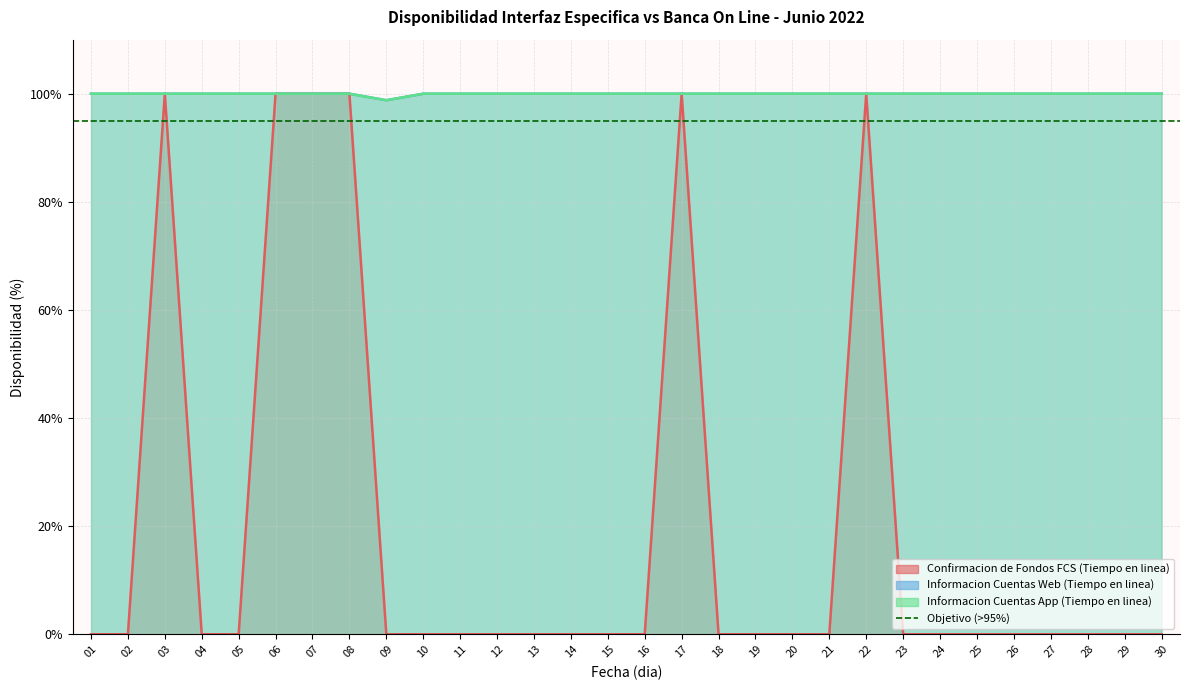

At how many categories does at least one series exceed 33?

30